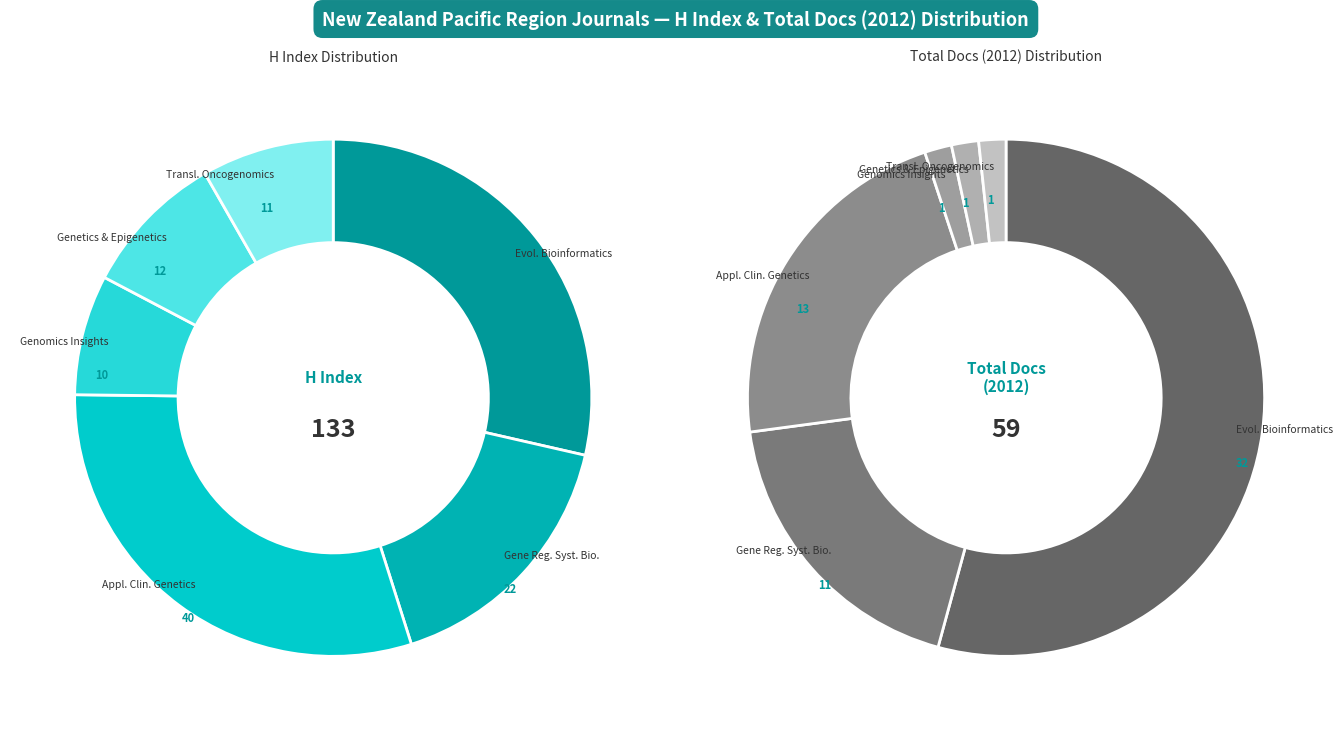

What percentage is the Translational Oncogenomics slice, to the nearest percent?

8%